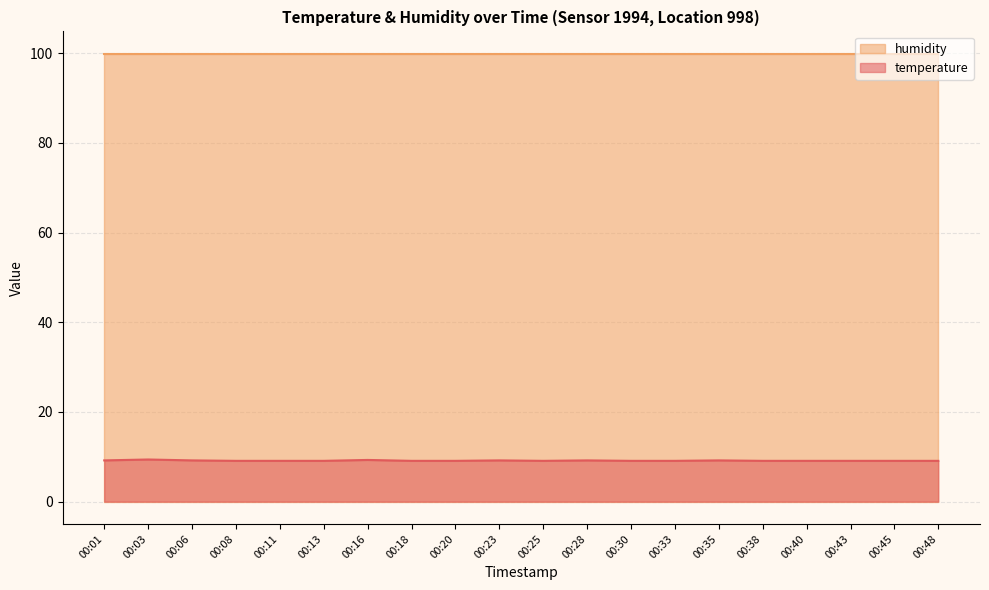

True or false: humidity and temperature cross at least once.

False